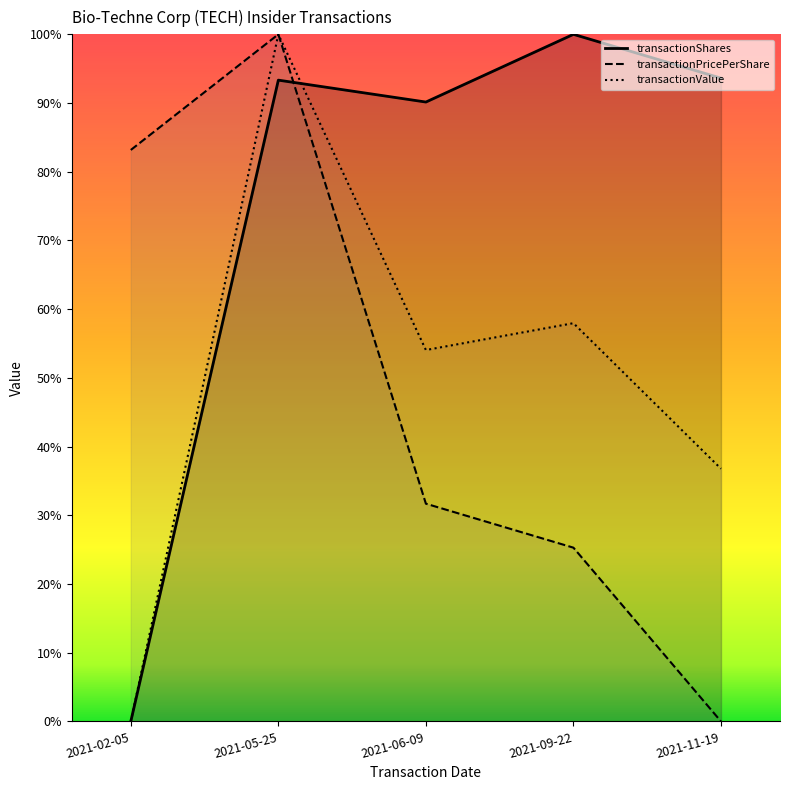

How many values in transactionValue are above zero?

4